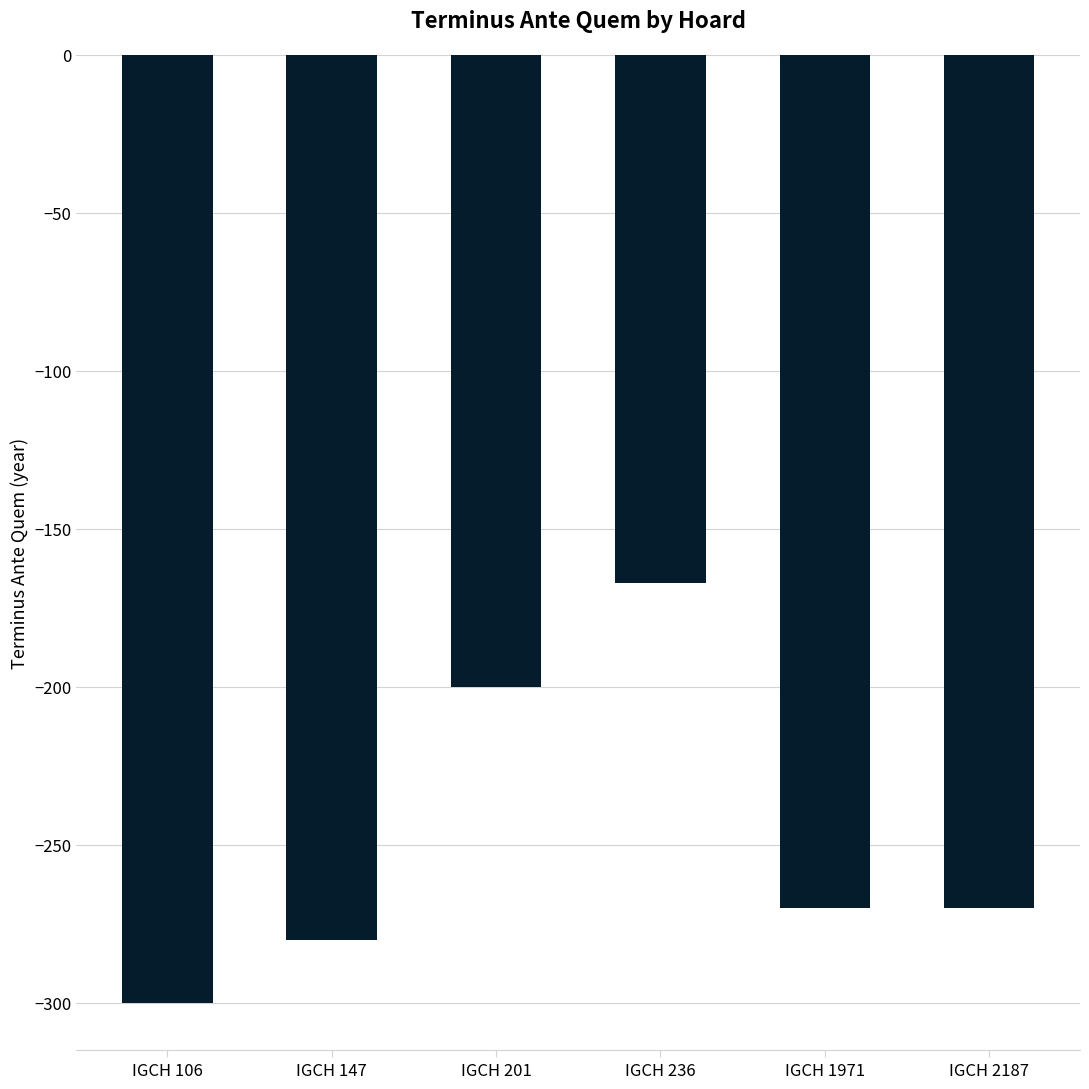

How many data points does each series have?

6